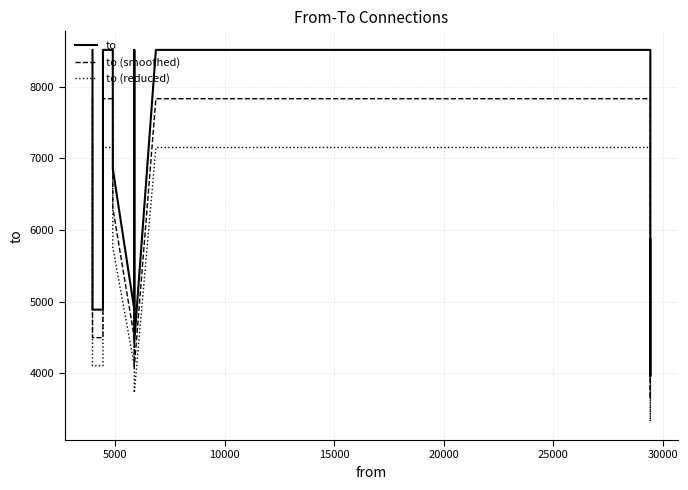

What are all the series names shown in the legend?

to, to (smoothed), to (reduced)